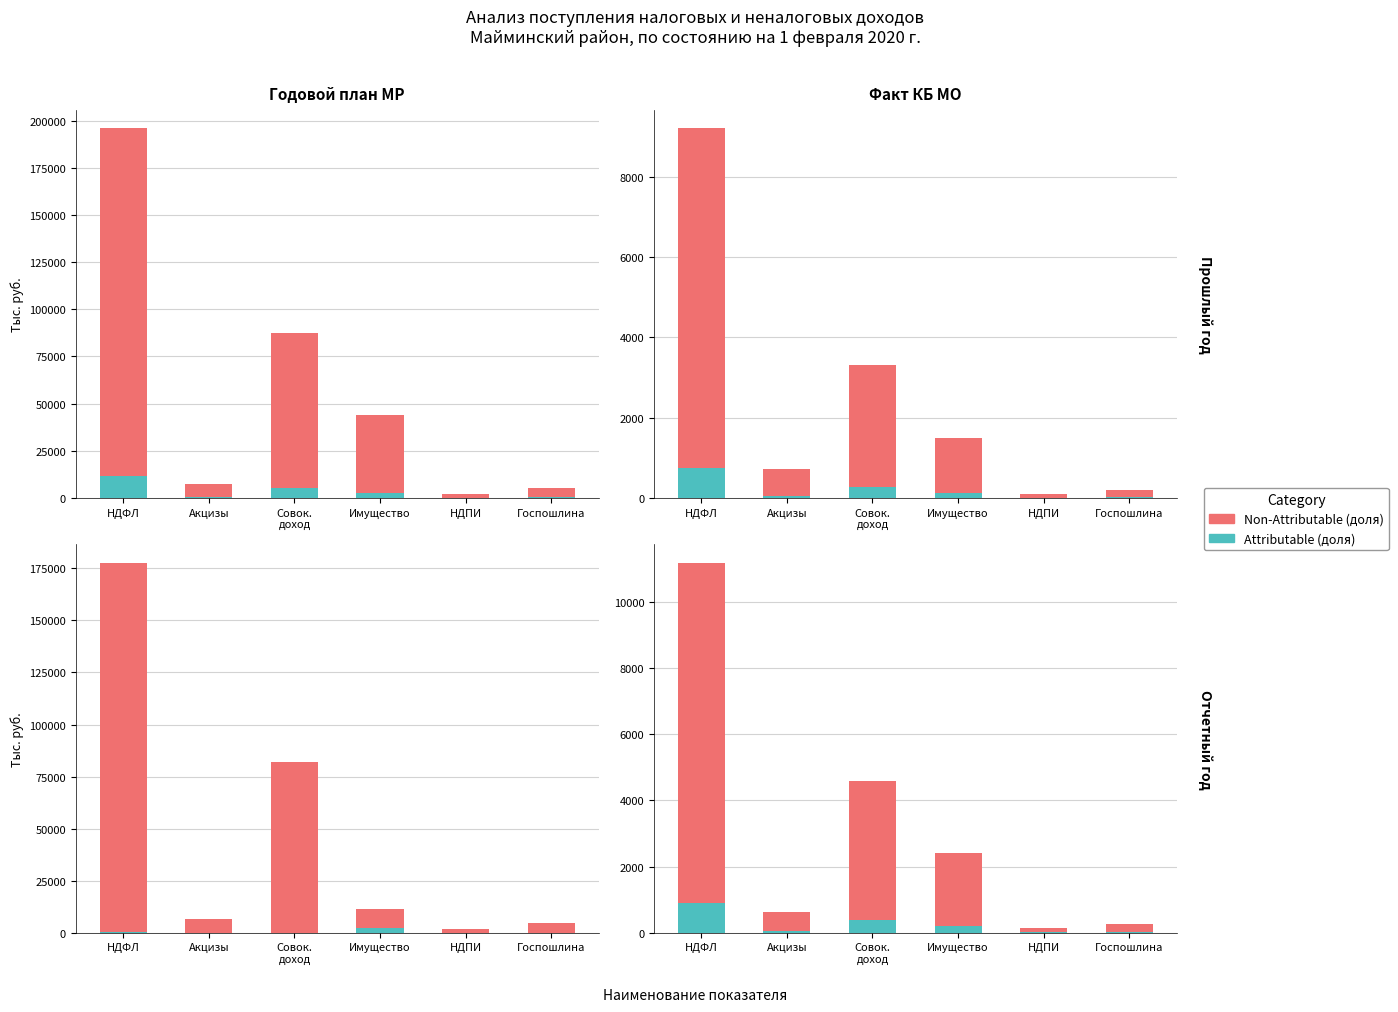

What is the highest value of the Non-Attributable series?

10297.6